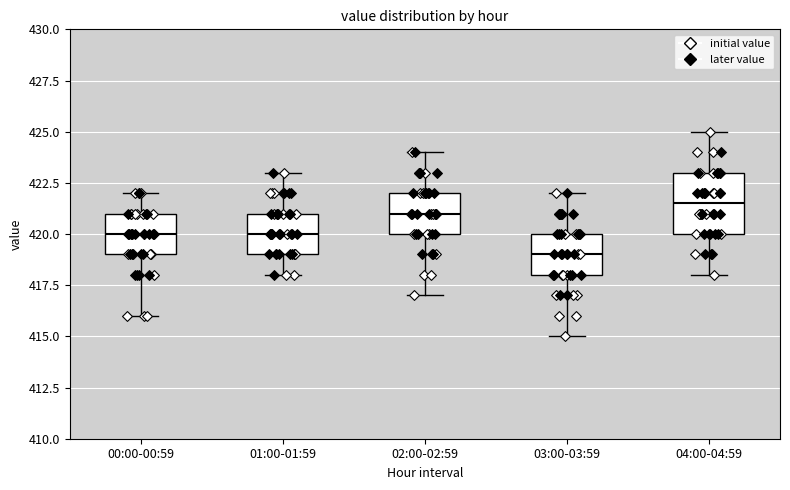

Where does the upper whisker of the box for 03:00-03:59 end on the y-axis? The values are not printed on the chart, so give them approximately, as read against the axis.

422.0